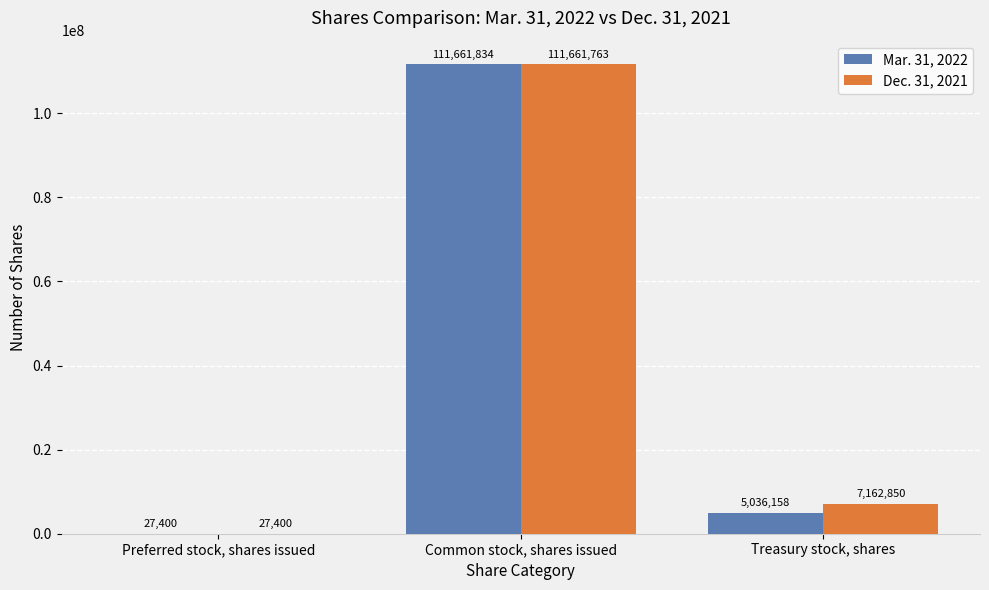

Reading left to right, transcribe all the data shown in this chart.

Mar. 31, 2022: Preferred stock, shares issued=27400	Common stock, shares issued=111661834	Treasury stock, shares=5036158
Dec. 31, 2021: Preferred stock, shares issued=27400	Common stock, shares issued=111661763	Treasury stock, shares=7162850